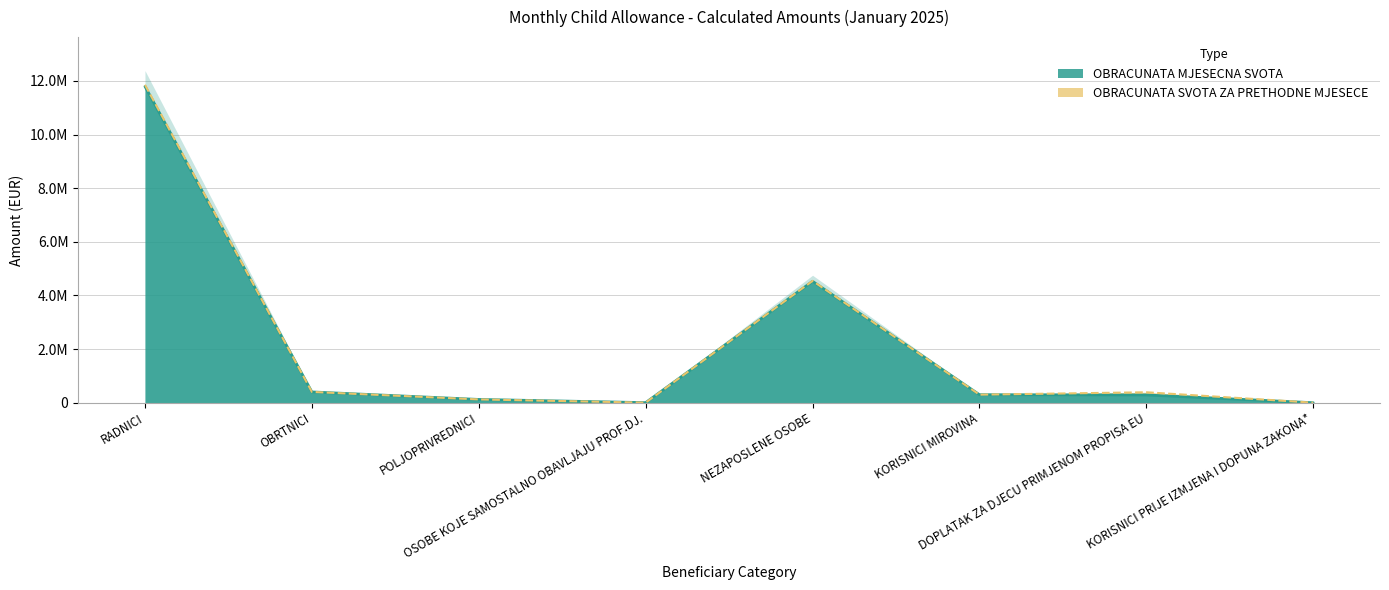

The value at KORISNICI MIROVINA is 521012.6. True or false?

False